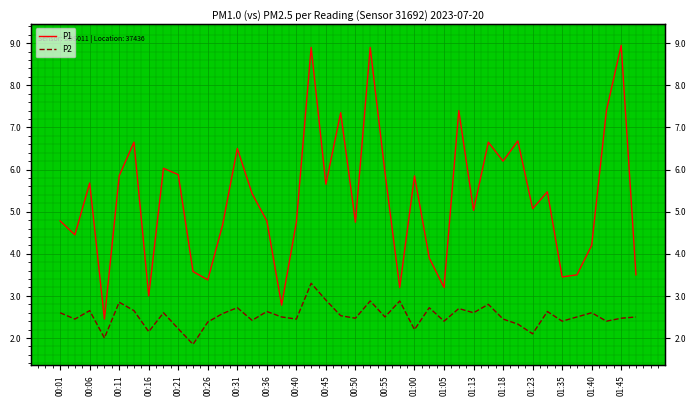

True or false: P2 has a value of 0.7 at 01:00.

False